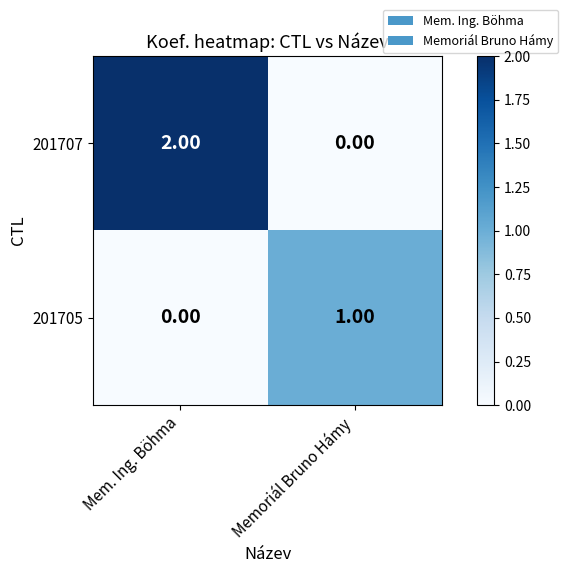

How many series are shown in this chart?

2